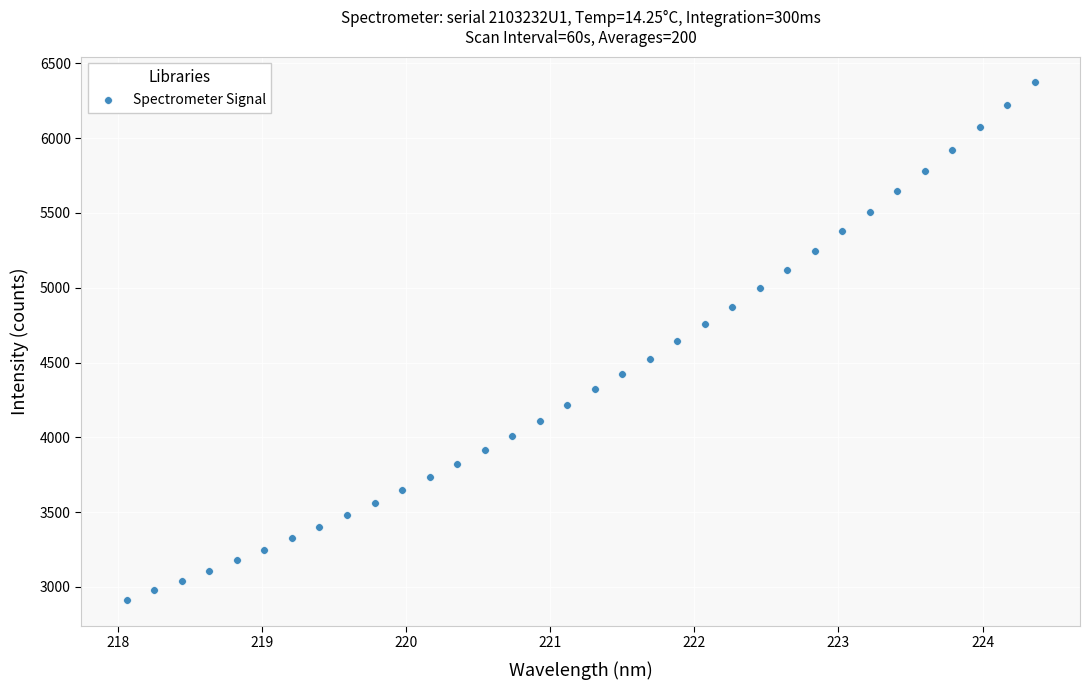

What is the range of X values (max minus min)?

6.3